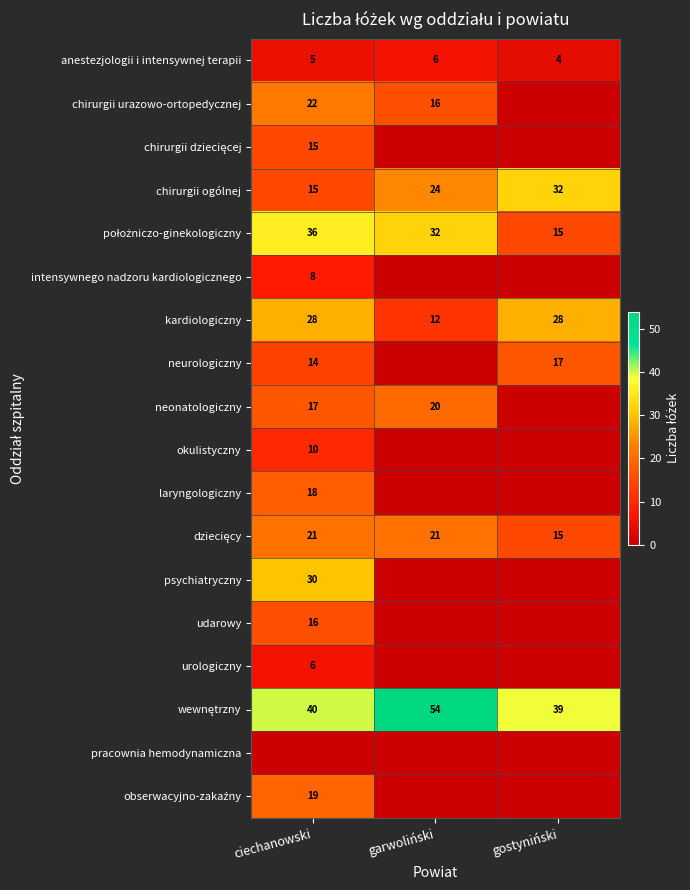

True or false: neonatologiczny has a value of 17 at ciechanowski.

True